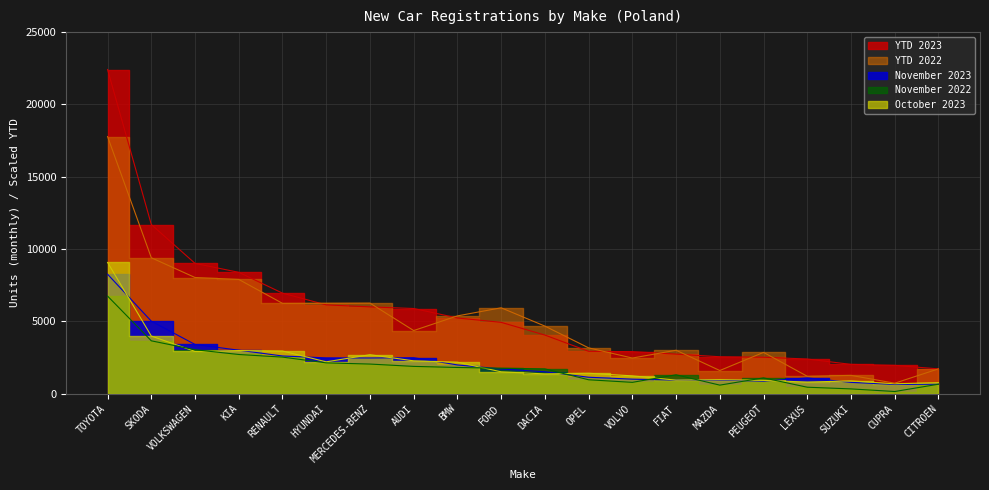

Reading left to right, extract all data points from this chart.

November 2023: TOYOTA=8258.0	SKODA=5013.0	VOLKSWAGEN=3401.0	KIA=3005.0	RENAULT=2605.0	HYUNDAI=2473.0	MERCEDES-BENZ=2467.0	AUDI=2484.0	BMW=1985.0	FORD=1706.0	DACIA=1514.0	OPEL=1134.0	VOLVO=1002.0	FIAT=935.0	MAZDA=936.0	PEUGEOT=865.0	LEXUS=1086.0	SUZUKI=780.0	CUPRA=633.0	CITROEN=655.0
November 2022: TOYOTA=6747.0	SKODA=3653.0	VOLKSWAGEN=3036.0	KIA=2708.0	RENAULT=2527.0	HYUNDAI=2128.0	MERCEDES-BENZ=2046.0	AUDI=1885.0	BMW=1810.0	FORD=1758.0	DACIA=1713.0	OPEL=959.0	VOLVO=781.0	FIAT=1303.0	MAZDA=589.0	PEUGEOT=1091.0	LEXUS=445.0	SUZUKI=328.0	CUPRA=148.0	CITROEN=652.0
October 2023: TOYOTA=9072.0	SKODA=3984.0	VOLKSWAGEN=2920.0	KIA=2980.0	RENAULT=2949.0	HYUNDAI=2199.0	MERCEDES-BENZ=2692.0	AUDI=2268.0	BMW=2175.0	FORD=1509.0	DACIA=1366.0	OPEL=1410.0	VOLVO=1230.0	FIAT=936.0	MAZDA=969.0	PEUGEOT=916.0	LEXUS=800.0	SUZUKI=881.0	CUPRA=681.0	CITROEN=760.0
YTD 2023: TOYOTA=22413.5	SKODA=11696.2	VOLKSWAGEN=9007.2	KIA=8389.5	RENAULT=6949.5	HYUNDAI=6138.8	MERCEDES-BENZ=5999.0	AUDI=5887.8	BMW=5232.2	FORD=4930.0	DACIA=4051.5	OPEL=2926.5	VOLVO=2906.2	FIAT=2732.8	MAZDA=2551.2	PEUGEOT=2518.0	LEXUS=2394.2	SUZUKI=2023.2	CUPRA=1955.0	CITROEN=1712.5
YTD 2022: TOYOTA=17776.5	SKODA=9396.5	VOLKSWAGEN=8031.2	KIA=7898.2	RENAULT=6243.0	HYUNDAI=6249.8	MERCEDES-BENZ=6259.2	AUDI=4362.2	BMW=5376.8	FORD=5936.0	DACIA=4670.8	OPEL=3166.2	VOLVO=2460.8	FIAT=3000.8	MAZDA=1599.0	PEUGEOT=2852.5	LEXUS=1200.2	SUZUKI=1263.8	CUPRA=722.2	CITROEN=1714.2